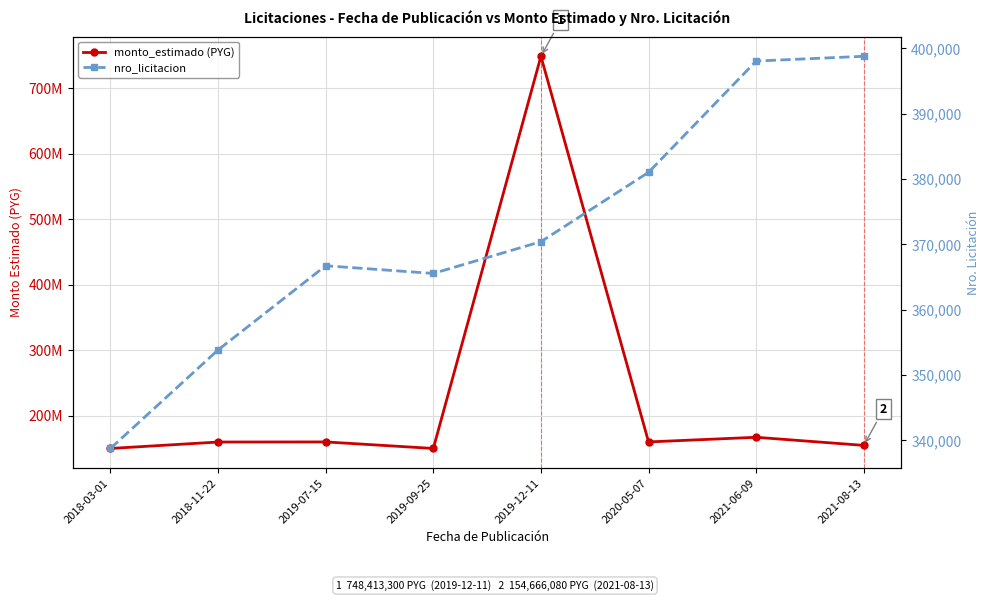

At 2019-12-11, list the series in order from smallest to largest.

nro_licitacion, monto_estimado (PYG)